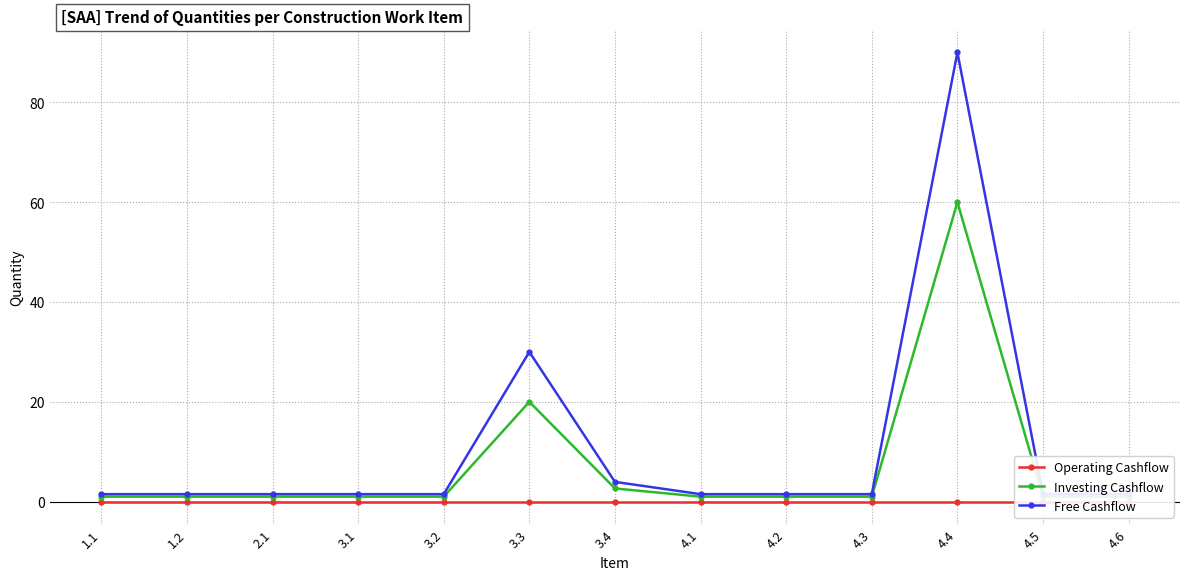

True or false: Free Cashflow and Investing Cashflow intersect in this chart.

False